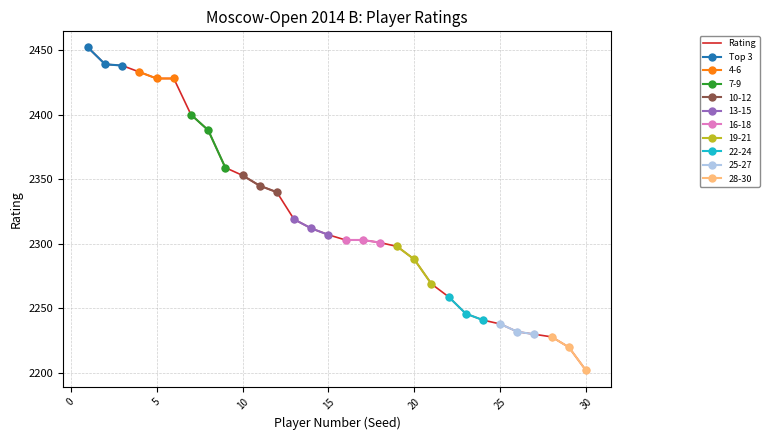

Between 4 and 9, which is larger?

4